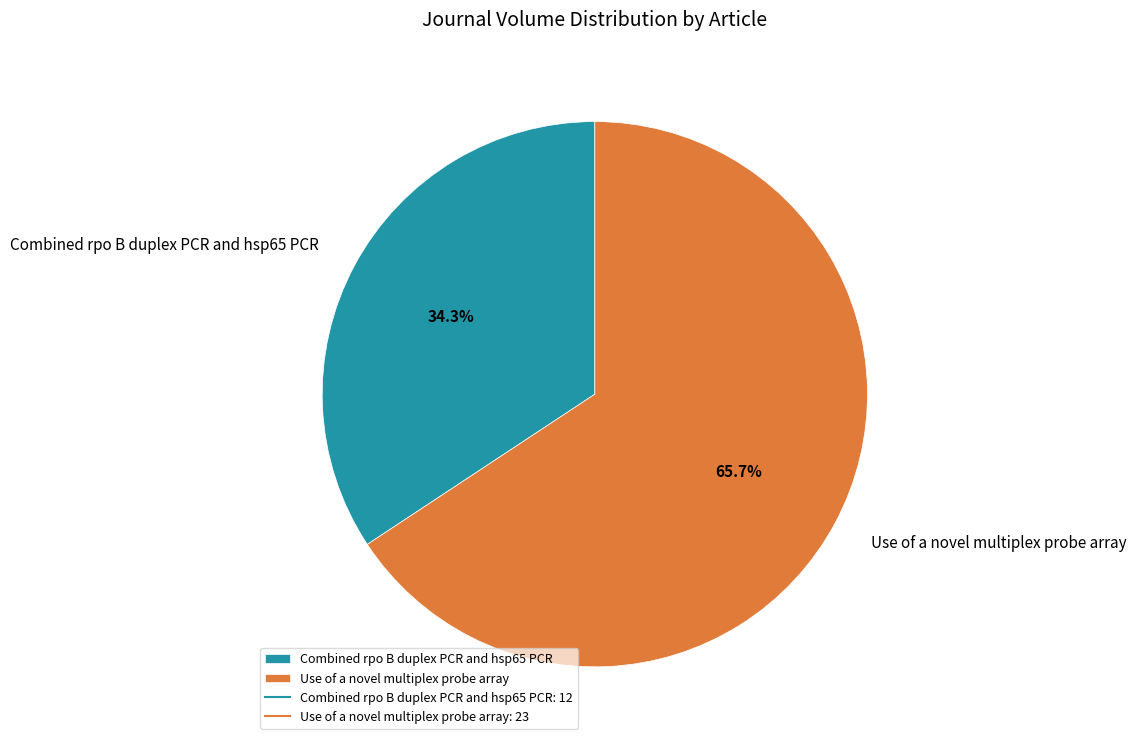

What is the ratio of the value at Use of a novel multiplex probe array to the value at Combined rpo B duplex PCR and hsp65 PCR?

1.9